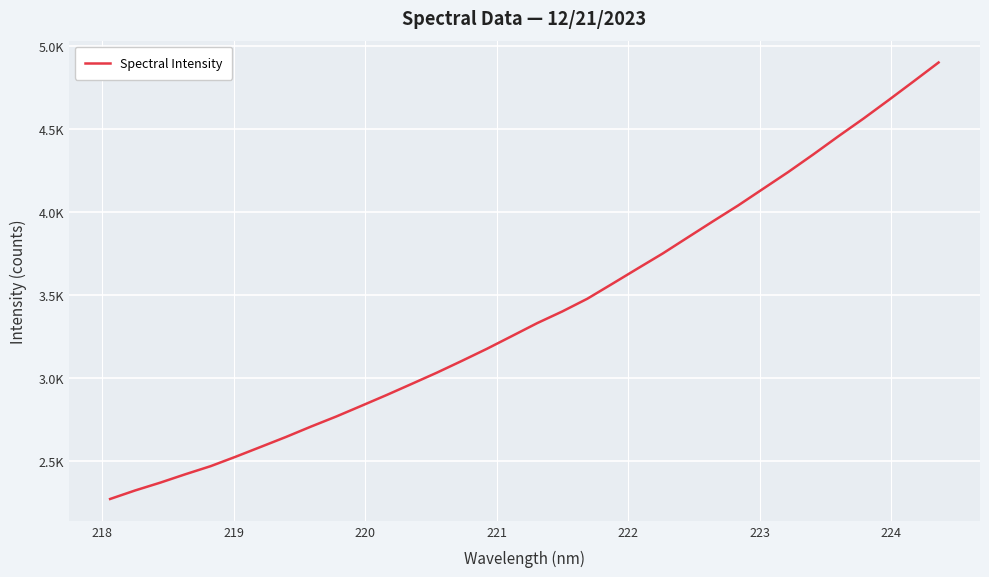

Does the chart display data point markers on the line(s)?

No